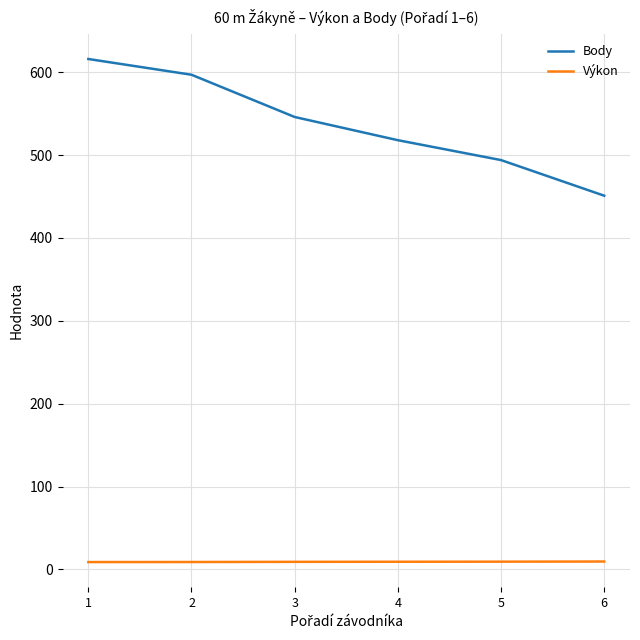

Does the chart display data point markers on the line(s)?

No